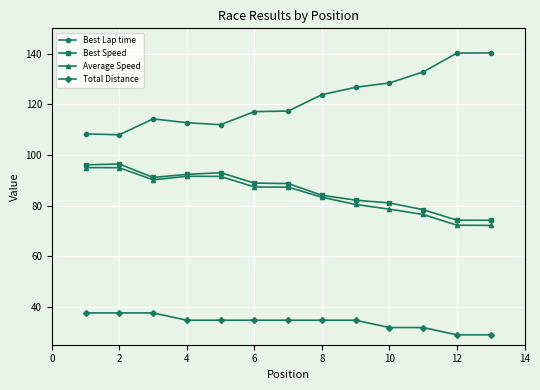

What is the maximum value shown in the chart?

140.3